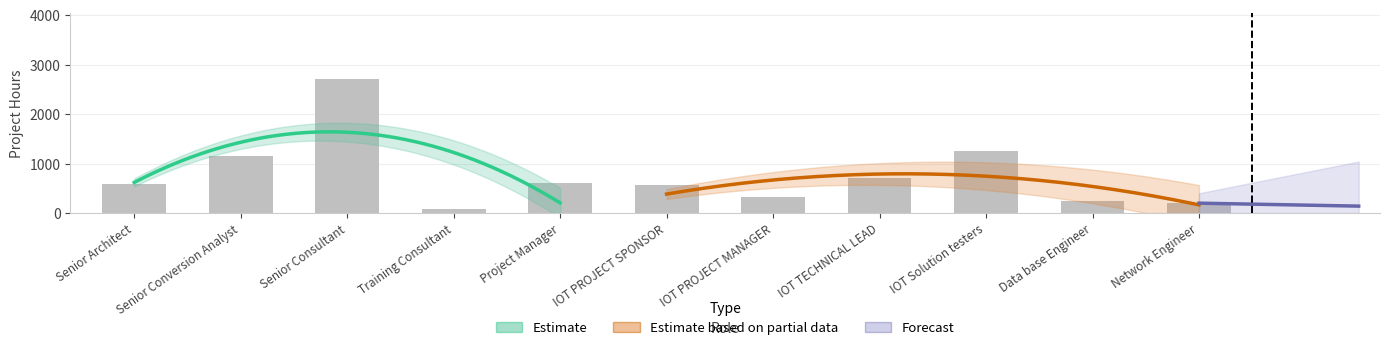

What is the approximate value of State Hours at IOT PROJECT MANAGER?

324